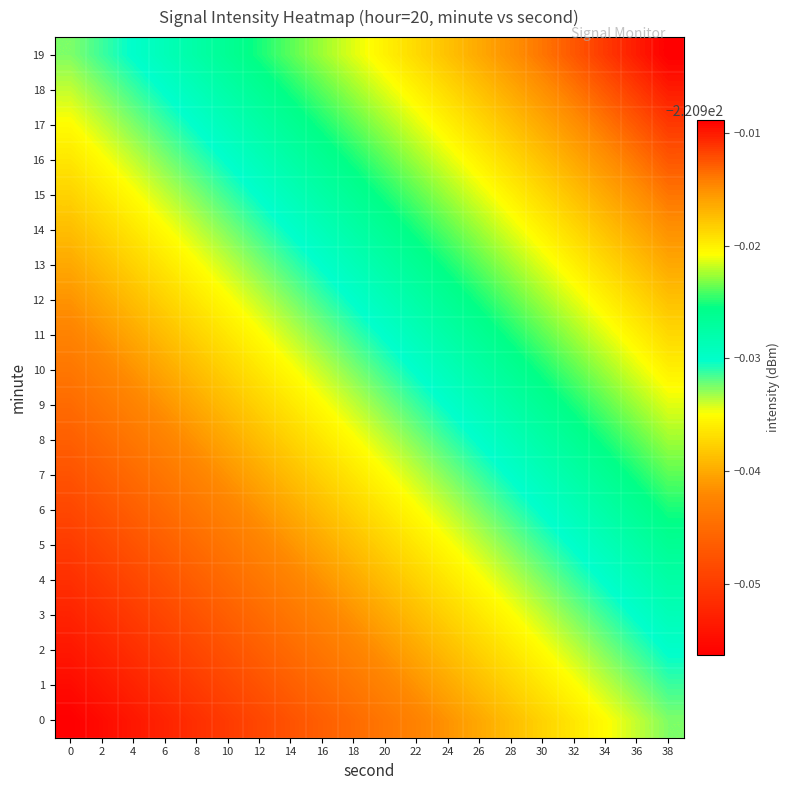

How many data points does each series have?

20